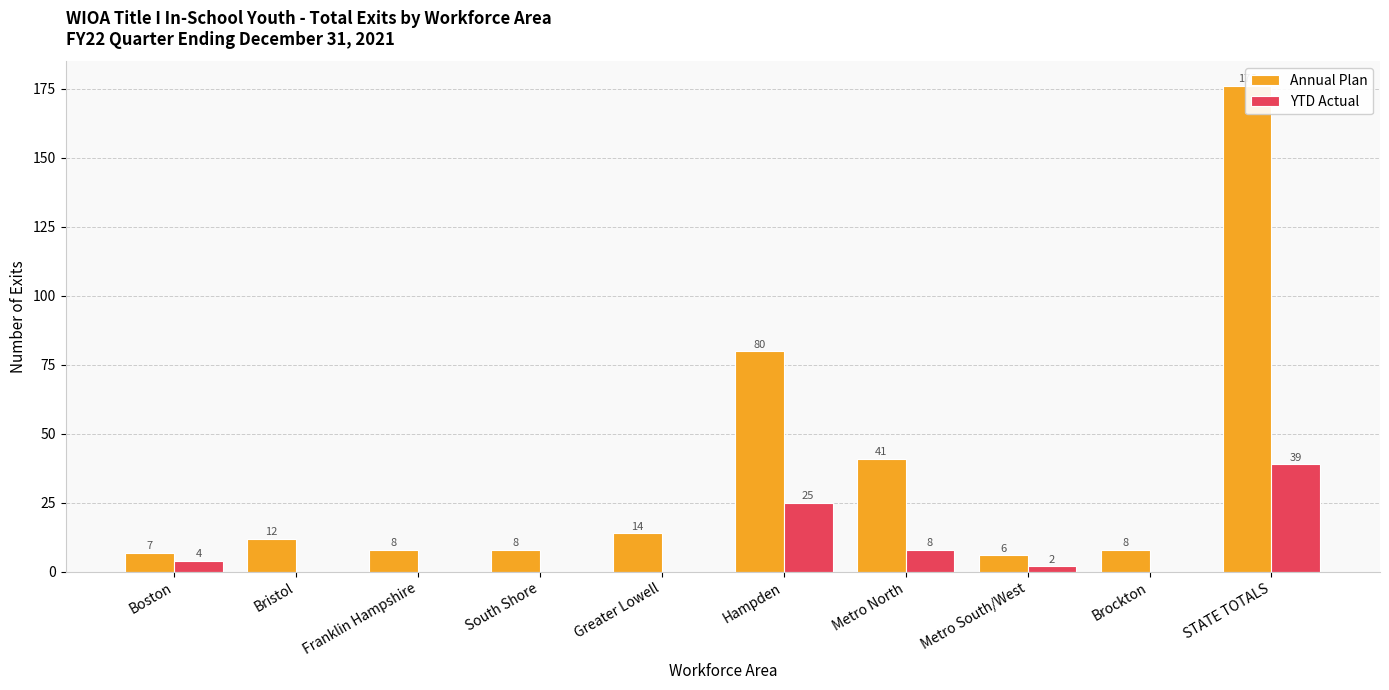

Rank the series at Metro South/West from lowest to highest value.

YTD Actual, Annual Plan